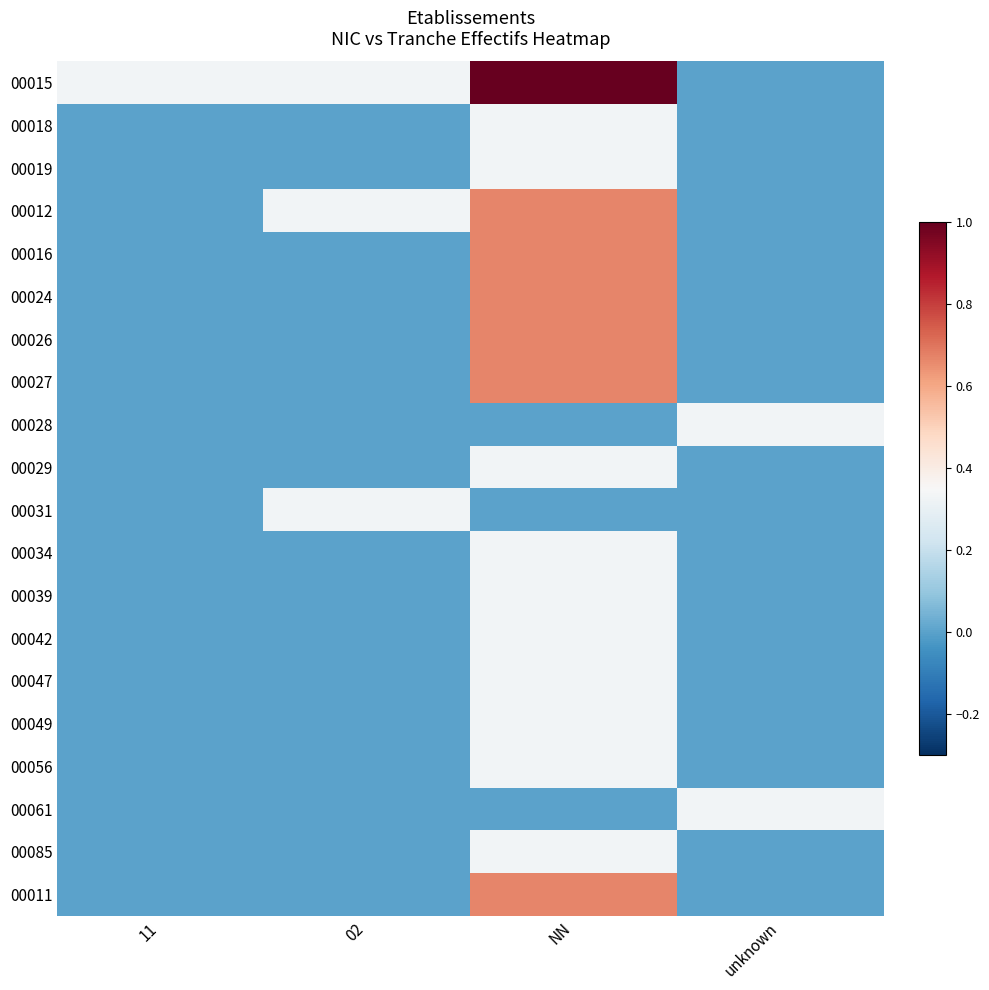

Count the number of data series in this chart.

20